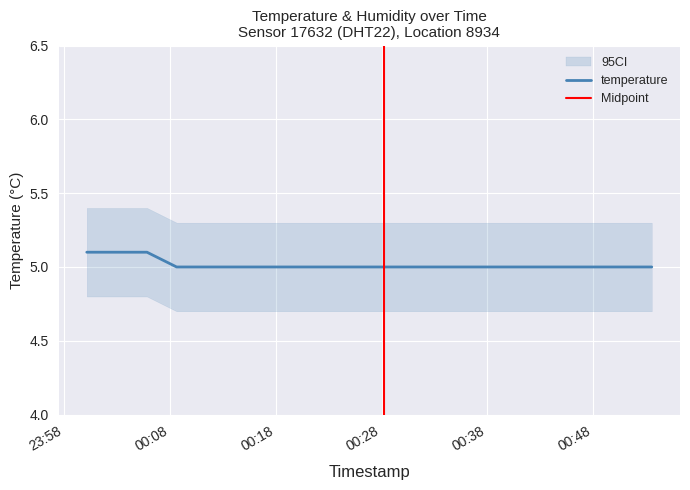

What is the label of the 17th point from the left?

2022-11-27T00:45:08